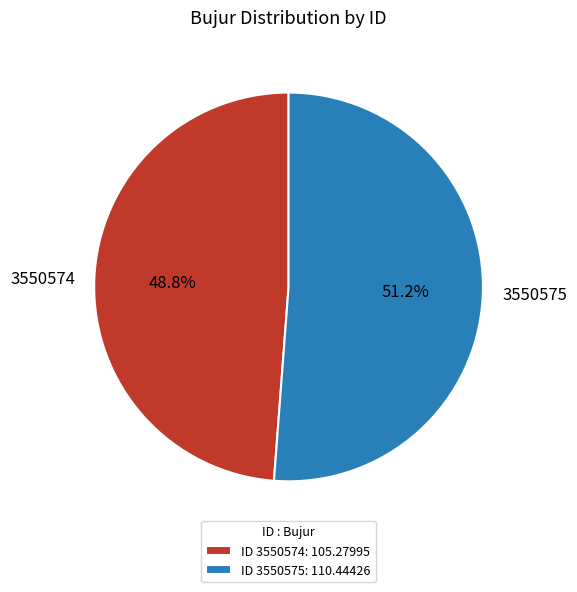

To the nearest percent, what is the combined percentage of 3550574 and 3550575?

100%